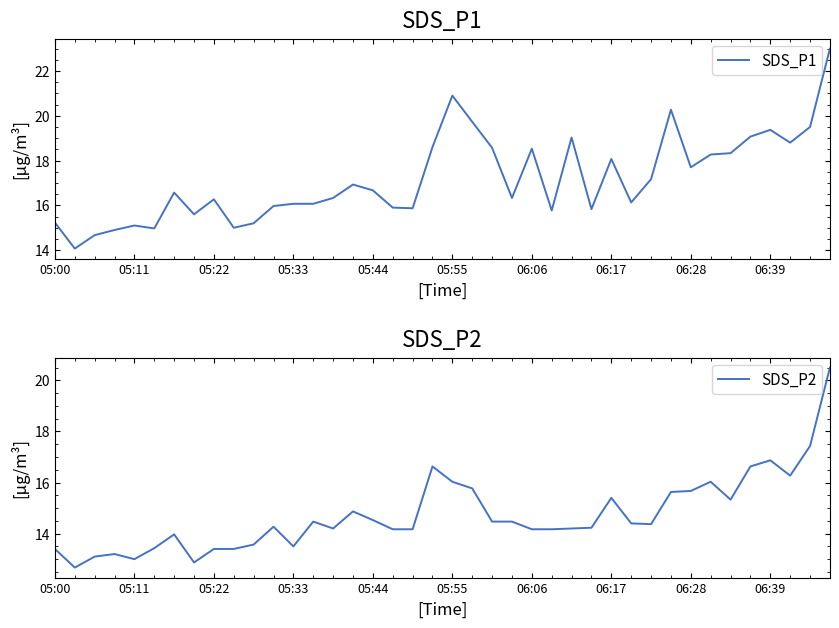

How many lines are shown in the chart?

2